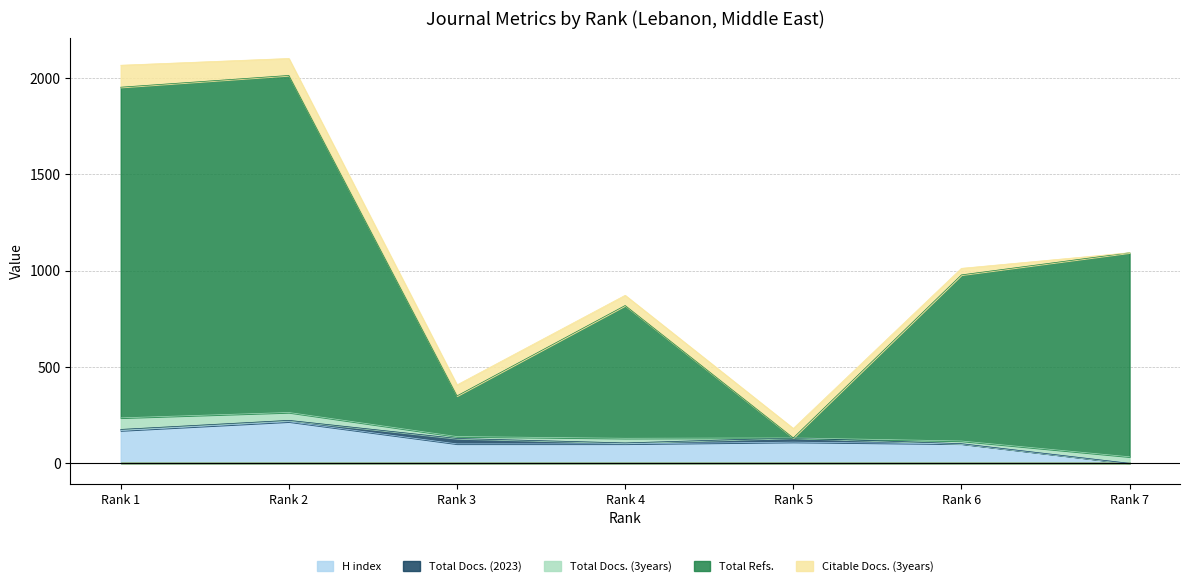

At which label does Total Docs. (3years) reach its minimum?

Rank 5